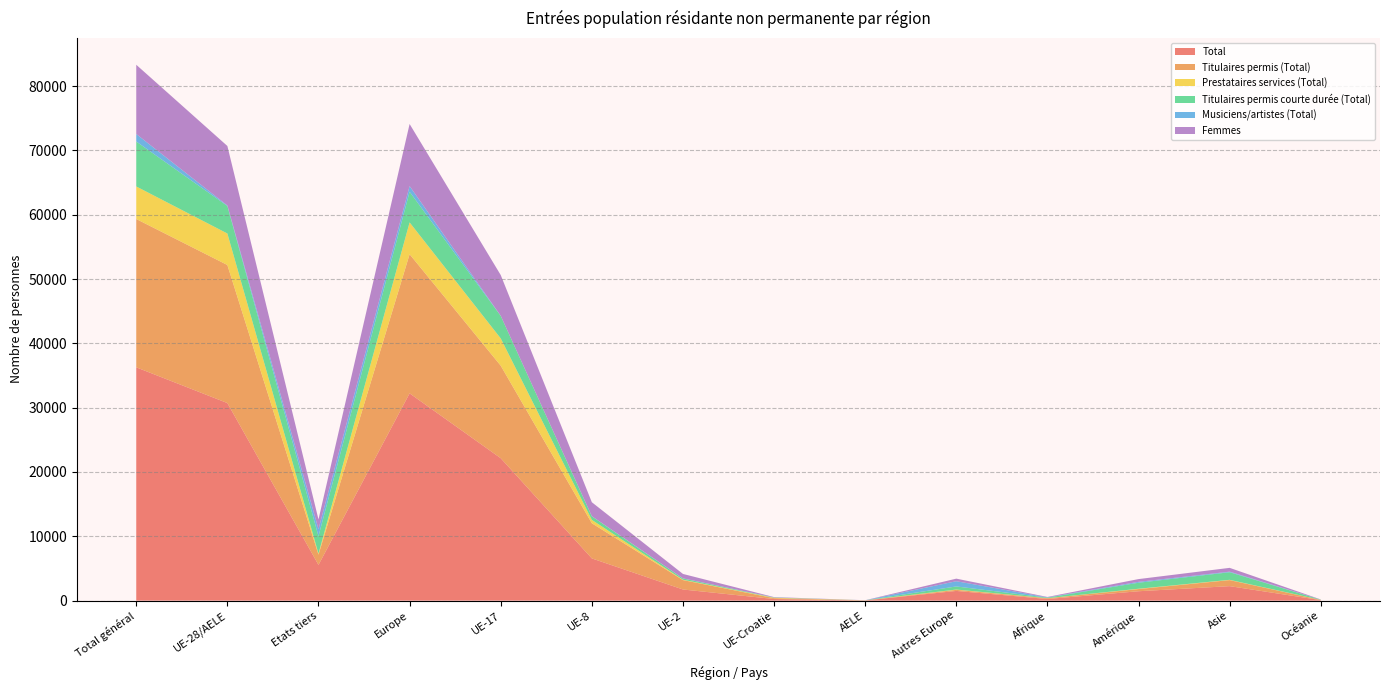

Reading right to left, transcribe all the data shown in this chart.

Total: Océanie=78	Asie=2252	Amérique=1461	Afrique=253	Autres Europe=1509	AELE=28	UE-Croatie=250	UE-2=1732	UE-8=6564	UE-17=22143	Europe=32226	Etats tiers=5555	UE-28/AELE=30717	Total général=36272
Titulaires permis (Total): Océanie=29	Asie=940	Amérique=340	Afrique=118	Autres Europe=167	AELE=16	UE-Croatie=131	UE-2=1463	UE-8=5466	UE-17=14387	Europe=21630	Etats tiers=1595	UE-28/AELE=21463	Total général=23058
Prestataires services (Total): Océanie=13	Asie=43	Amérique=47	Afrique=11	Autres Europe=50	AELE=8	UE-Croatie=66	UE-2=57	UE-8=528	UE-17=4238	Europe=4947	Etats tiers=164	UE-28/AELE=4897	Total général=5061
Titulaires permis courte durée (Total): Océanie=30	Asie=1180	Amérique=934	Afrique=85	Autres Europe=479	AELE=4	UE-Croatie=31	UE-2=192	UE-8=550	UE-17=3502	Europe=4758	Etats tiers=2708	UE-28/AELE=4279	Total général=6987
Musiciens/artistes (Total): Océanie=6	Asie=89	Amérique=140	Afrique=39	Autres Europe=813	AELE=0	UE-Croatie=22	UE-2=20	UE-8=20	UE-17=16	Europe=891	Etats tiers=1088	UE-28/AELE=78	Total général=1166
Femmes: Océanie=29	Asie=592	Amérique=428	Afrique=66	Autres Europe=401	AELE=10	UE-Croatie=50	UE-2=687	UE-8=2171	UE-17=6331	Europe=9650	Etats tiers=1517	UE-28/AELE=9249	Total général=10766